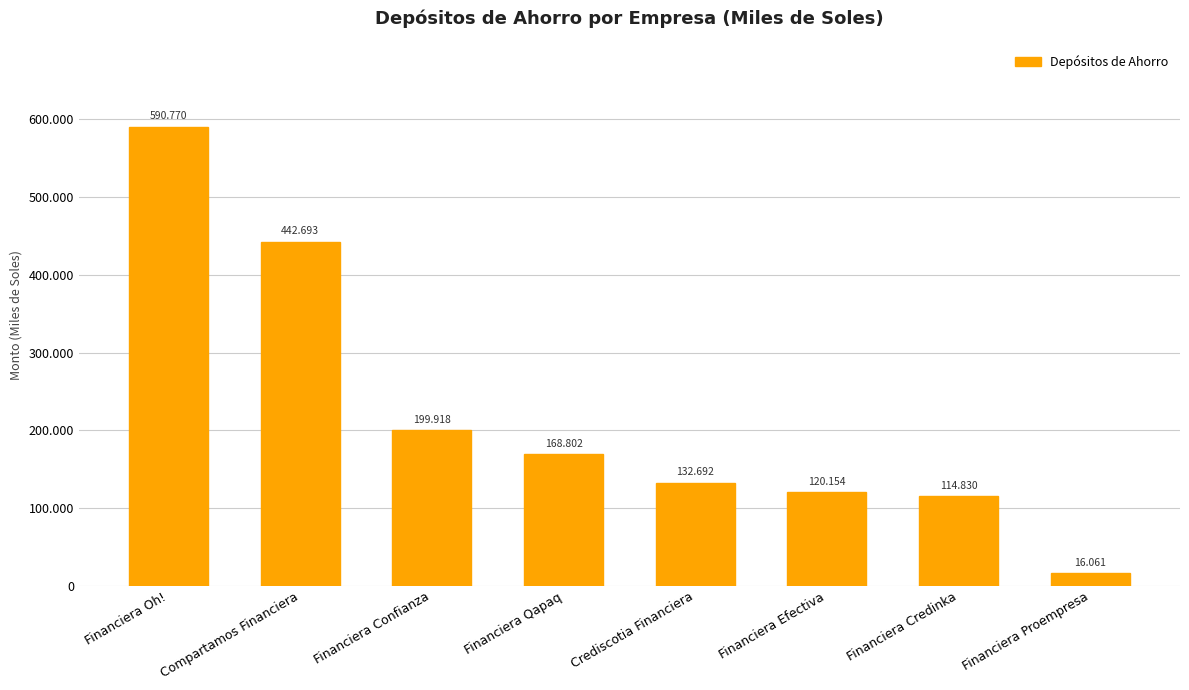

The chart shows a value of 120154.3 at Financiera Efectiva. True or false?

True